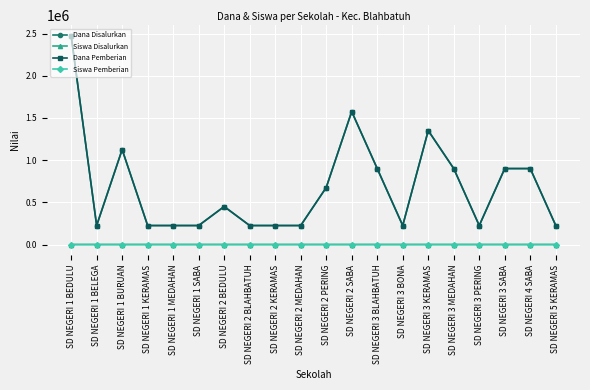

Does the chart have visible grid lines?

Yes